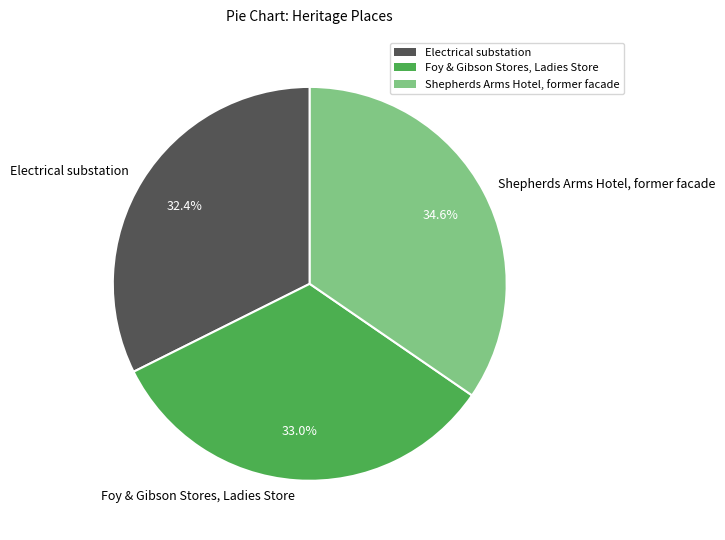

What is the smallest slice in the pie chart?

Electrical substation